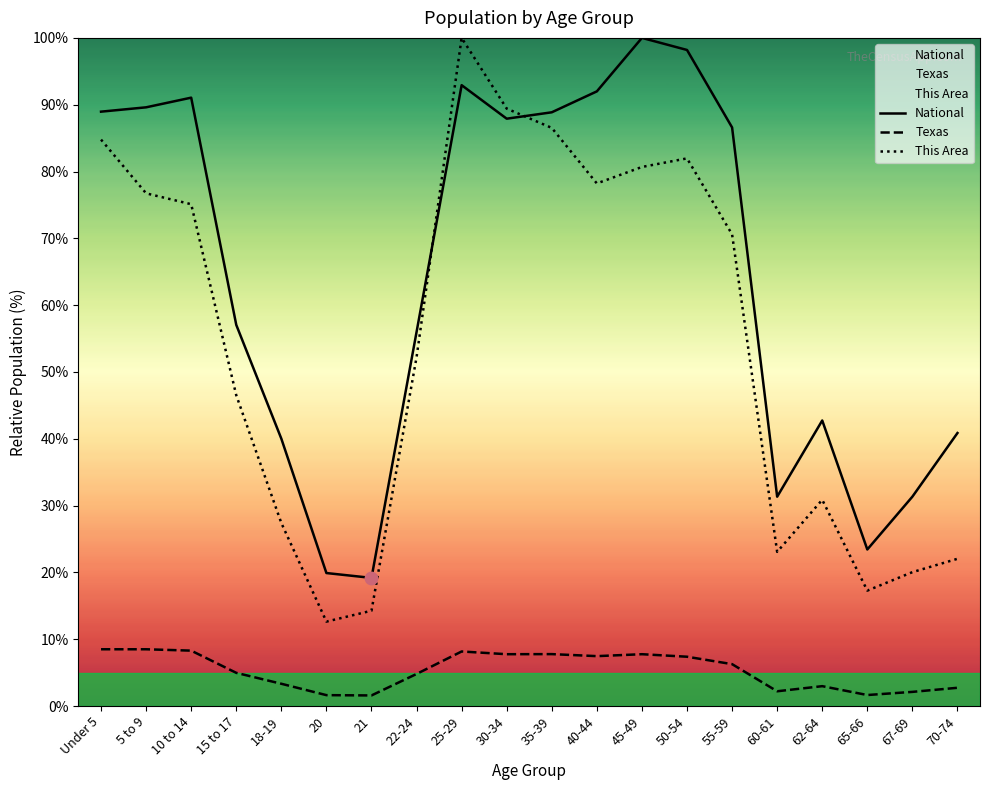

Which series contains the highest Y value?

National